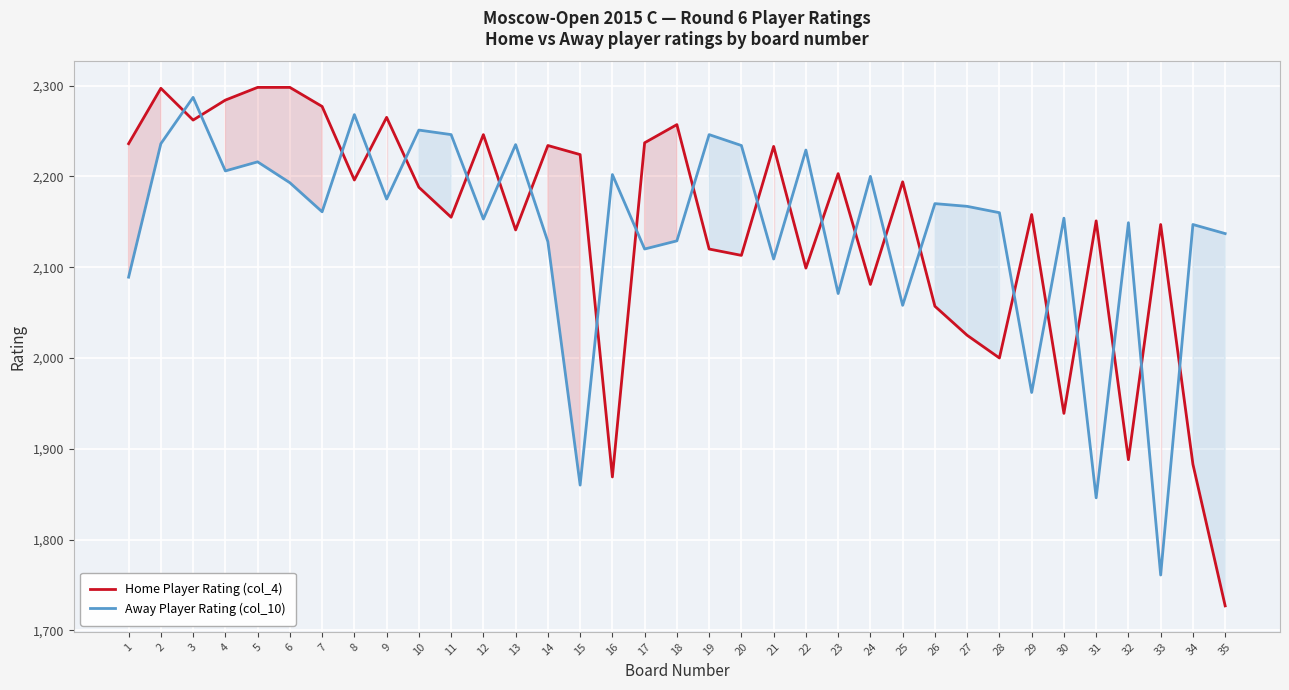

How many data points in Home Player Rating (col_4) are above 2188?

17